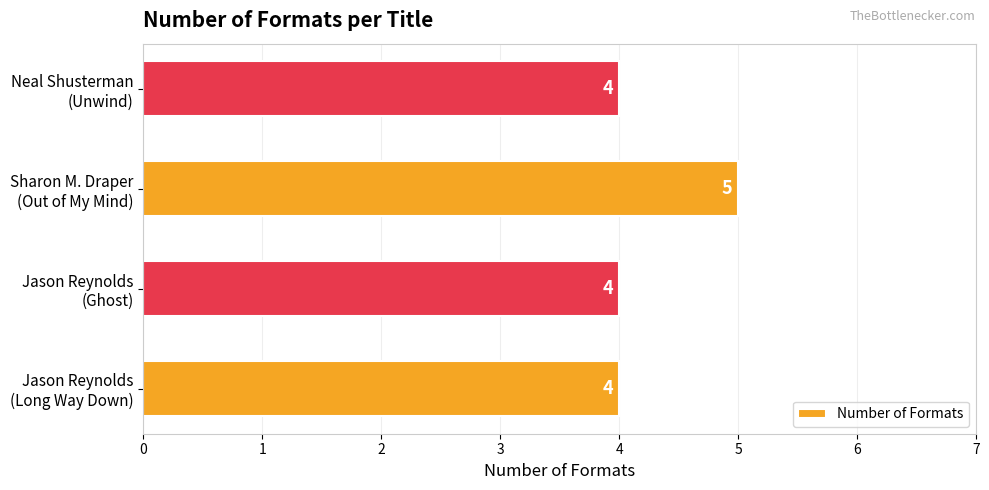

What is the sum of all values?

17